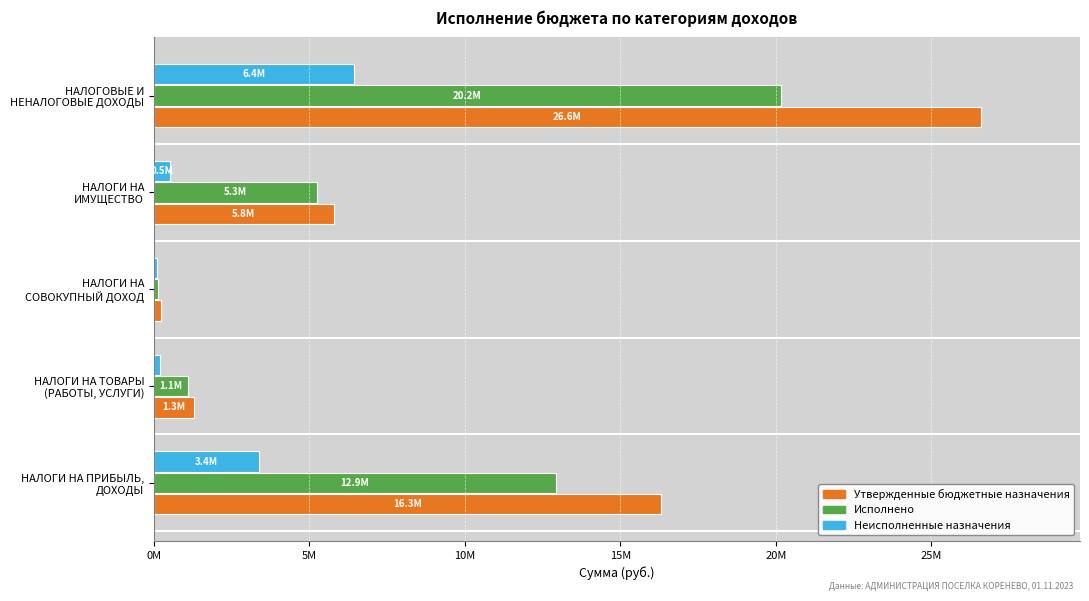

At how many categories does at least one series exceed 4064734?

3